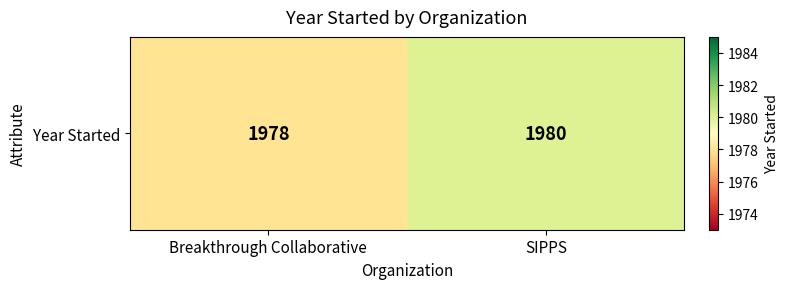

What is the minimum value shown in the chart?

1978